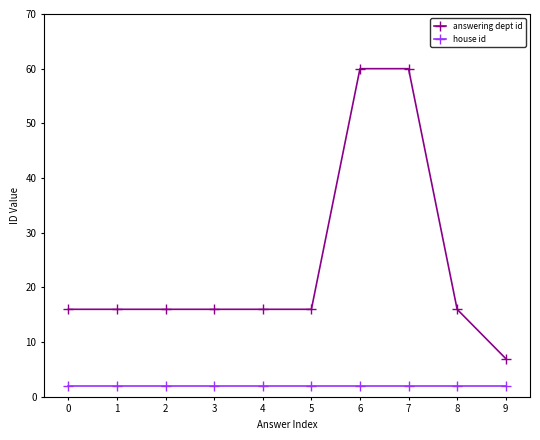

Reading left to right, what are all the values shown in this chart?

answering dept id: 16	16	16	16	16	16	60	60	16	7
house id: 2	2	2	2	2	2	2	2	2	2